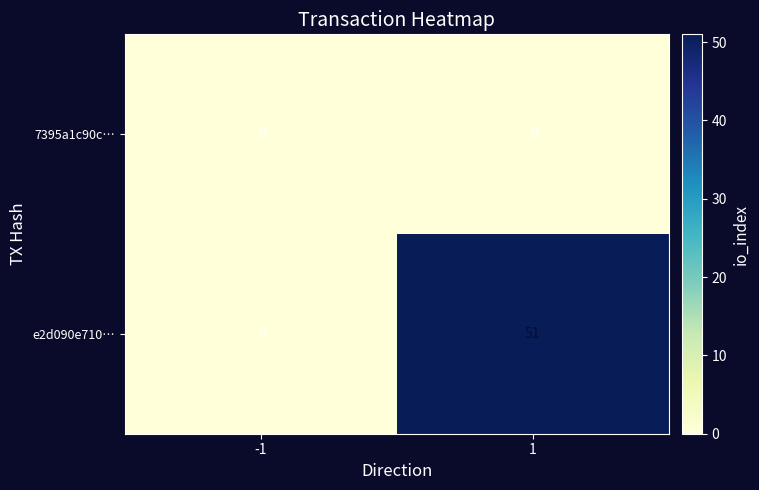

How many categories are shown in the chart?

2